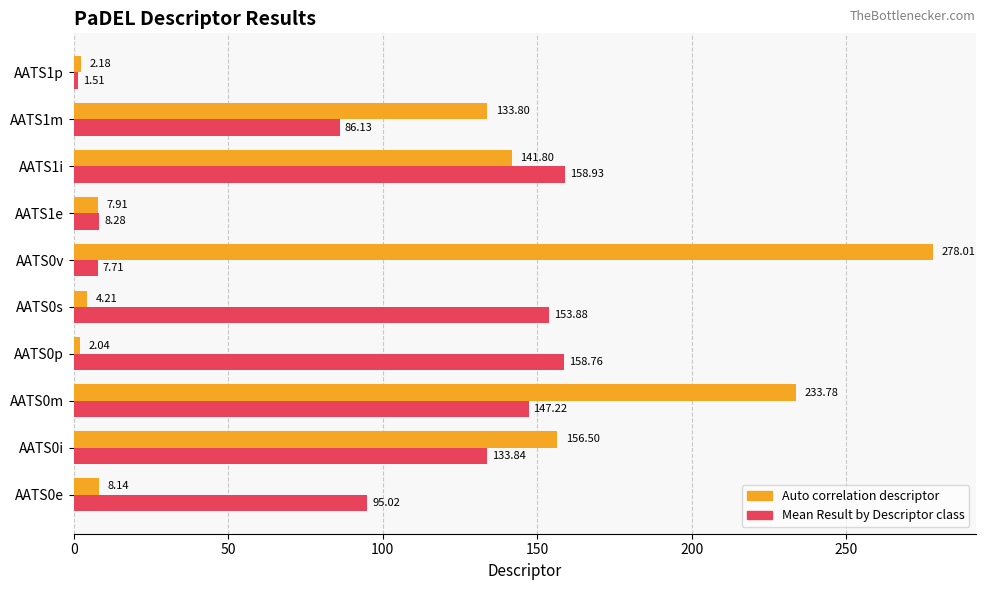

What is the lowest value of the Mean Result by Descriptor class series?

1.5